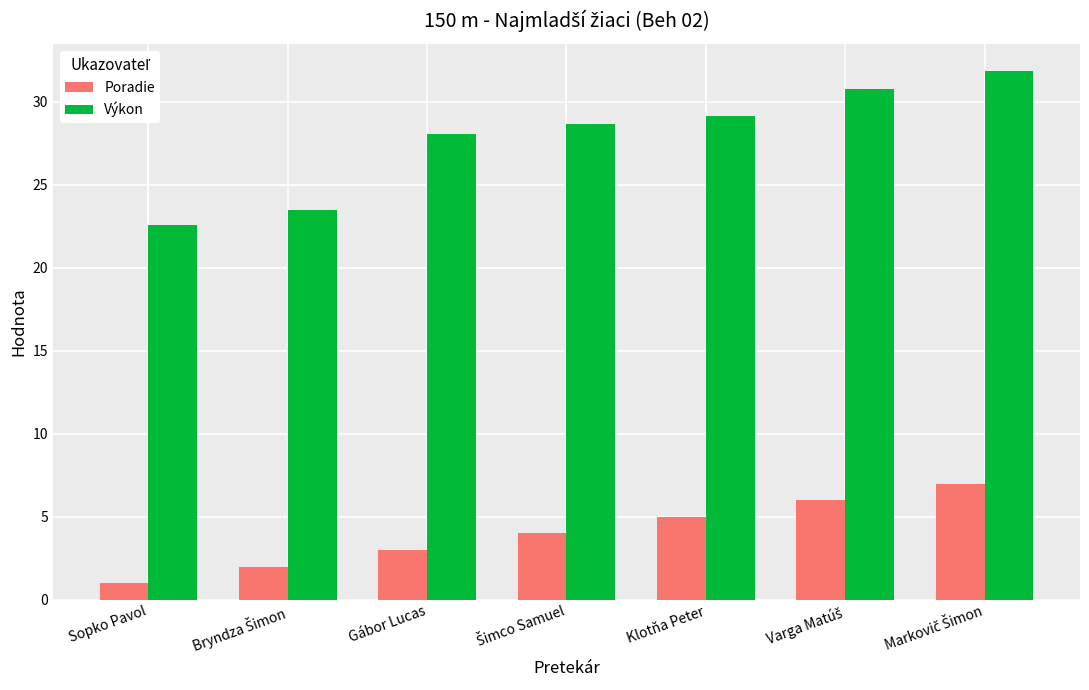

Reading left to right, transcribe all the data shown in this chart.

Poradie: 1.0	2.0	3.0	4.0	5.0	6.0	7.0
Výkon: 22.6	23.5	28.1	28.7	29.1	30.8	31.9